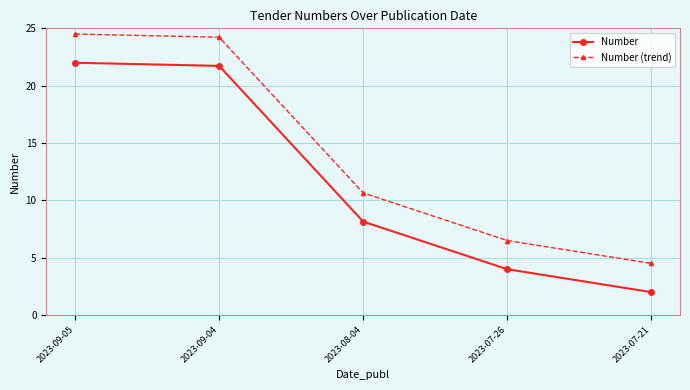

True or false: Number has a value of 2.0 at 2023-07-21.

True